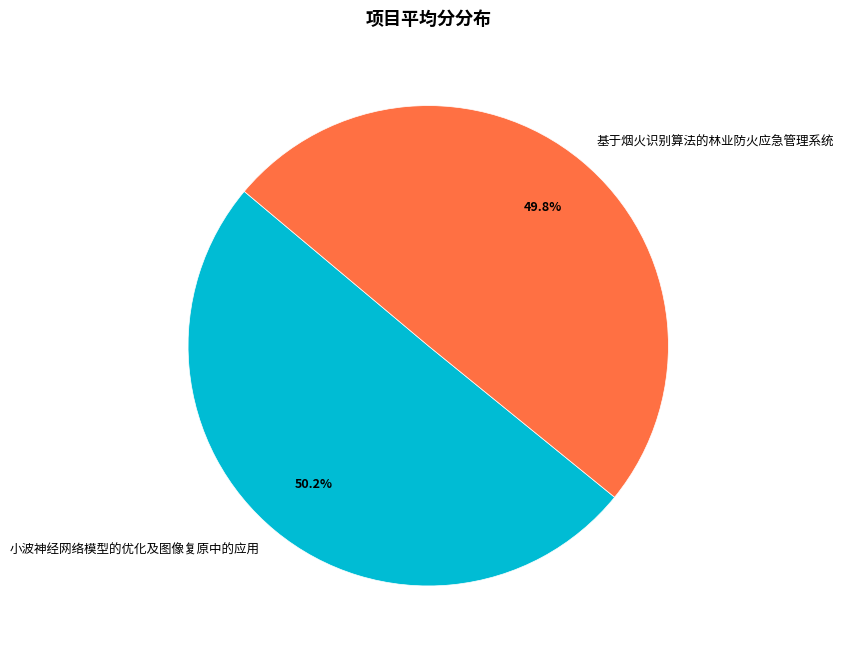

To the nearest percent, what portion does 小波神经网络模型的优化及图像复原中的应用 represent?

50%